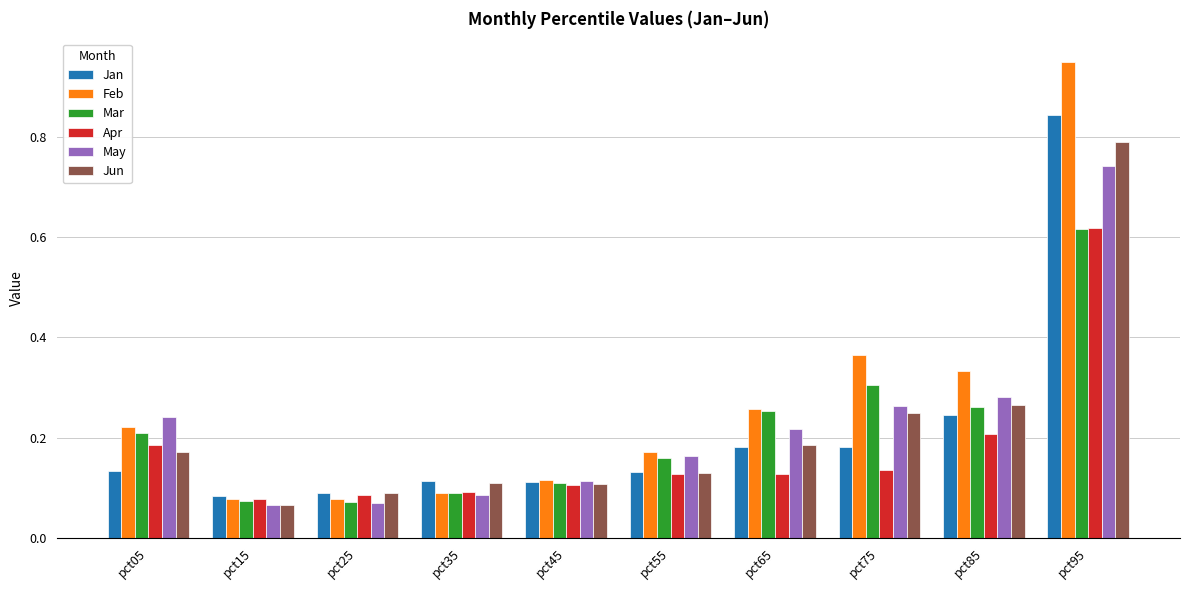

True or false: May has a value of 0.2 at pct05.

True